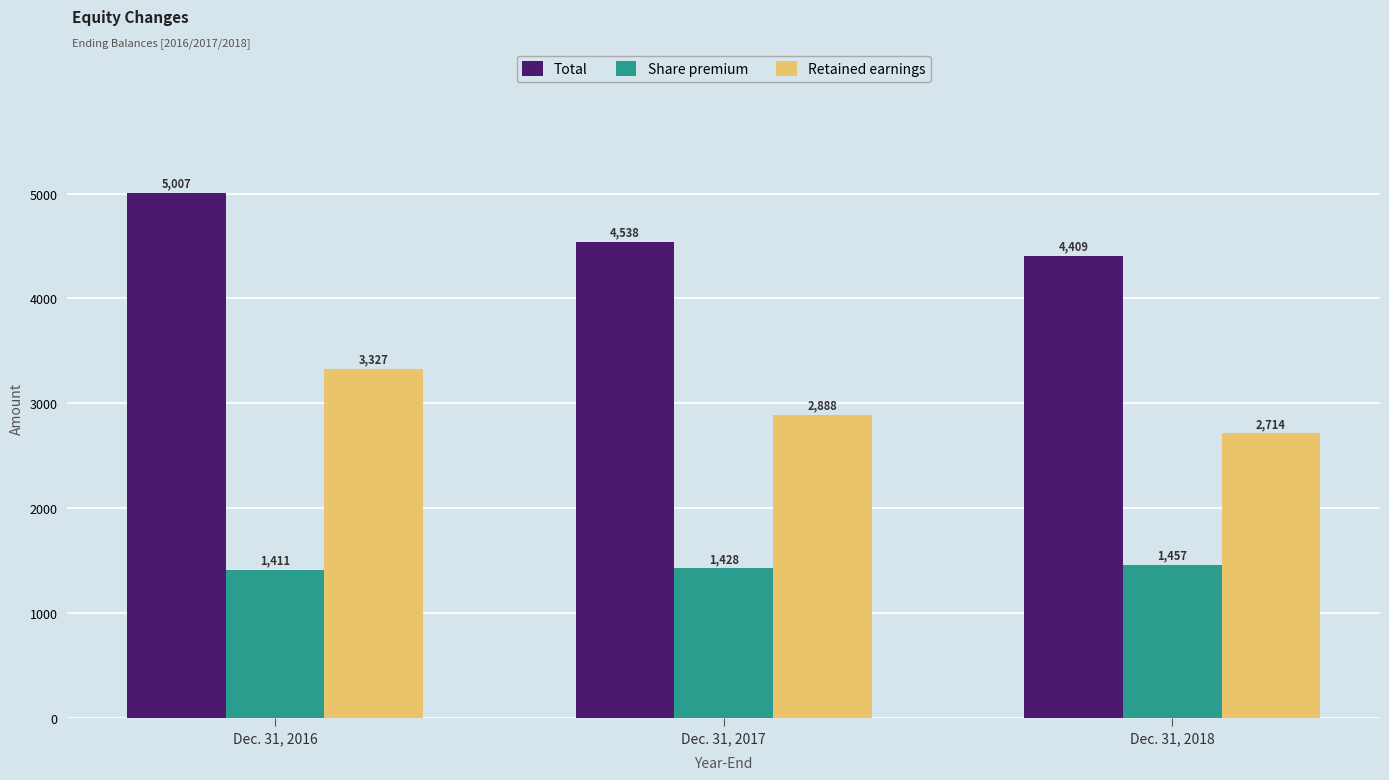

What are all the series names shown in the legend?

Total, Share premium, Retained earnings